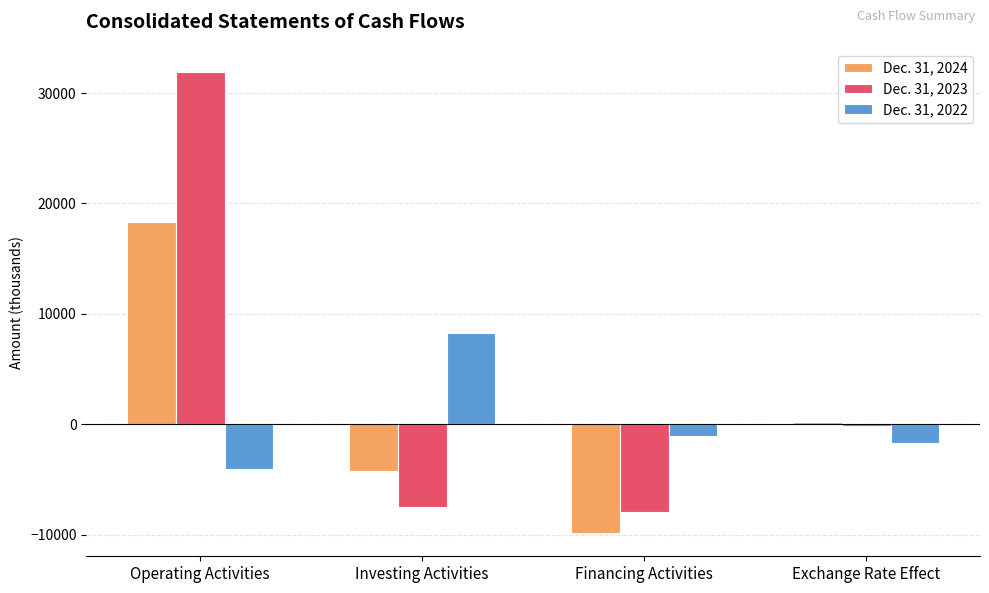

At how many categories does at least one series exceed 21293?

1